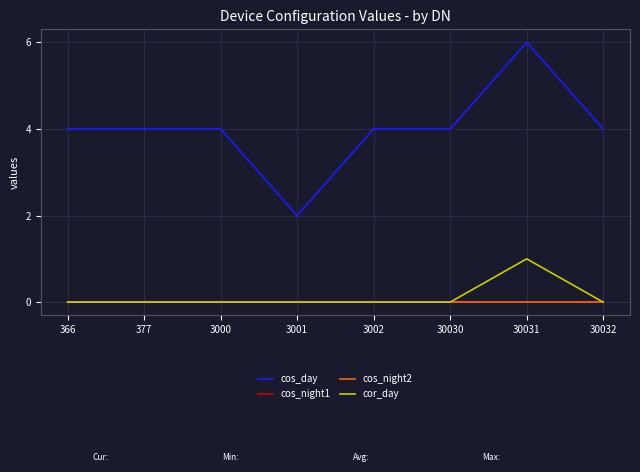

Is this an area chart (filled region under the line)?

No